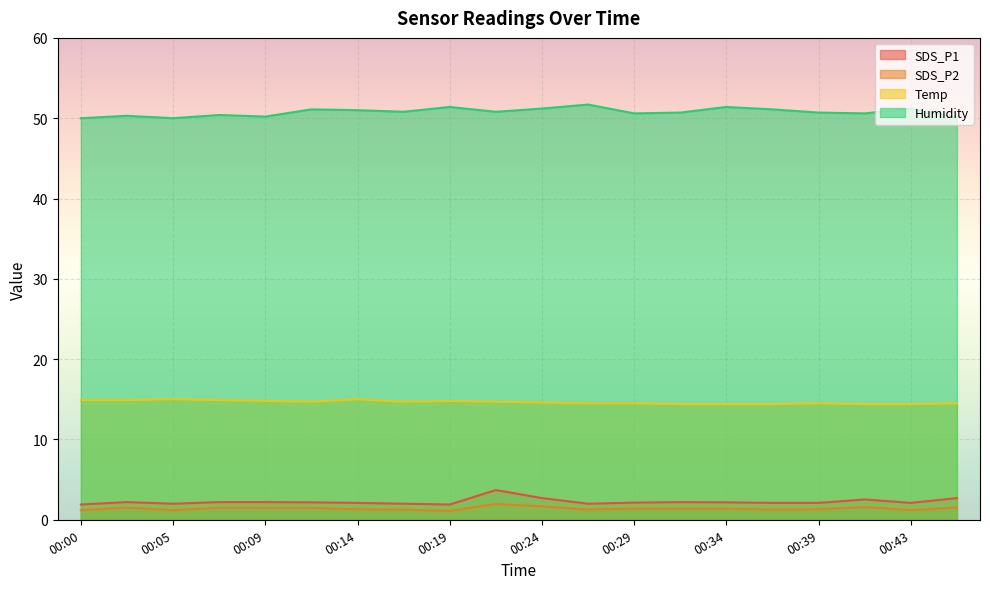

Which label corresponds to the largest value in the chart?

00:26